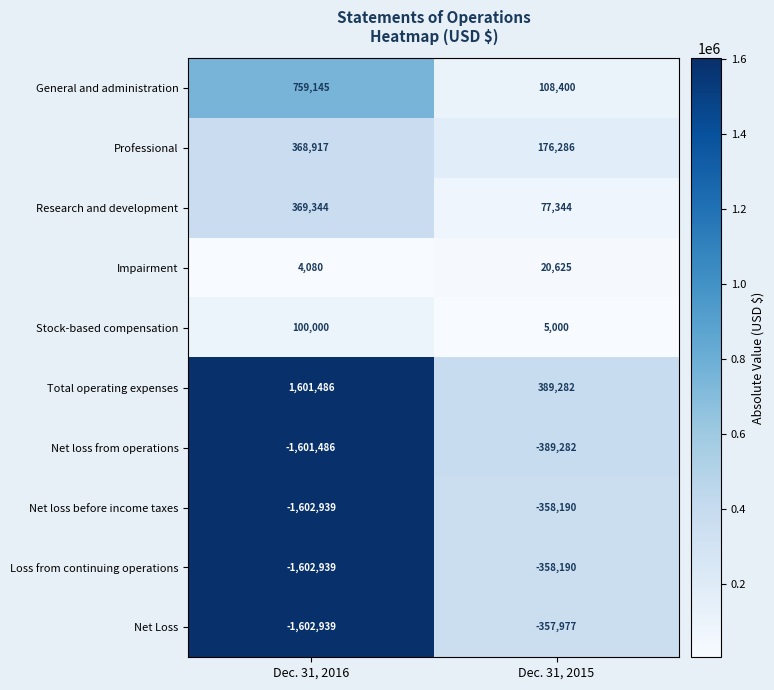

The Research and development series shows 77344 at Dec. 31, 2015. True or false?

True